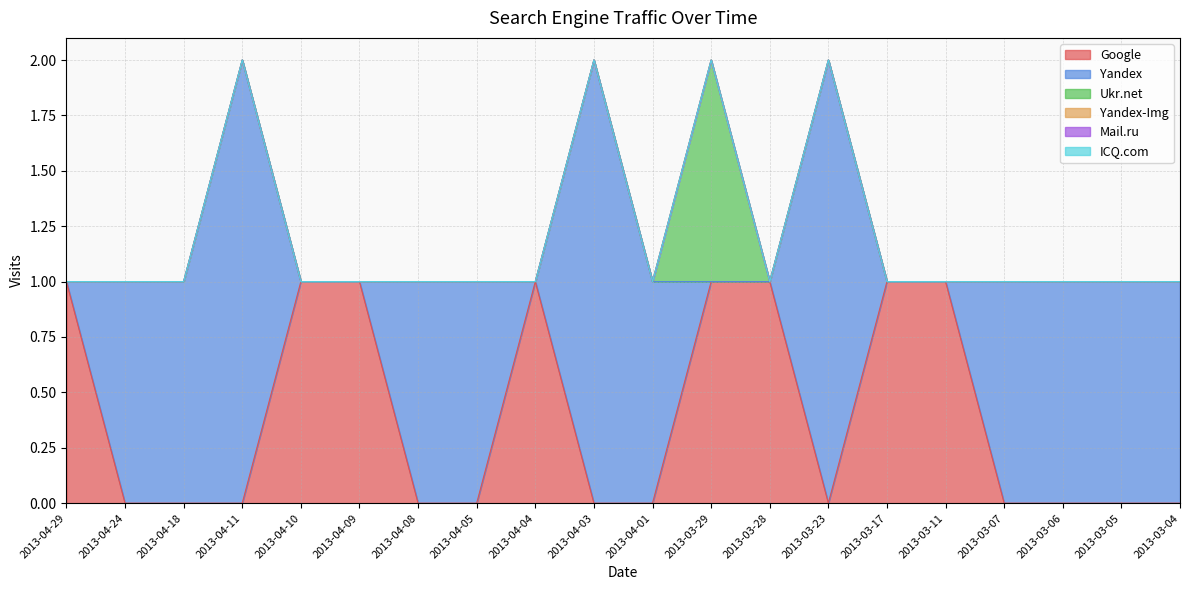

Reading right to left, list all the values displayed in this chart.

Google: 2013-03-04=0	2013-03-05=0	2013-03-06=0	2013-03-07=0	2013-03-11=1	2013-03-17=1	2013-03-23=0	2013-03-28=1	2013-03-29=1	2013-04-01=0	2013-04-03=0	2013-04-04=1	2013-04-05=0	2013-04-08=0	2013-04-09=1	2013-04-10=1	2013-04-11=0	2013-04-18=0	2013-04-24=0	2013-04-29=1
Yandex: 2013-03-04=1	2013-03-05=1	2013-03-06=1	2013-03-07=1	2013-03-11=0	2013-03-17=0	2013-03-23=2	2013-03-28=0	2013-03-29=0	2013-04-01=1	2013-04-03=2	2013-04-04=0	2013-04-05=1	2013-04-08=1	2013-04-09=0	2013-04-10=0	2013-04-11=2	2013-04-18=1	2013-04-24=1	2013-04-29=0
Ukr.net: 2013-03-04=0	2013-03-05=0	2013-03-06=0	2013-03-07=0	2013-03-11=0	2013-03-17=0	2013-03-23=0	2013-03-28=0	2013-03-29=1	2013-04-01=0	2013-04-03=0	2013-04-04=0	2013-04-05=0	2013-04-08=0	2013-04-09=0	2013-04-10=0	2013-04-11=0	2013-04-18=0	2013-04-24=0	2013-04-29=0
Yandex-Img: 2013-03-04=0	2013-03-05=0	2013-03-06=0	2013-03-07=0	2013-03-11=0	2013-03-17=0	2013-03-23=0	2013-03-28=0	2013-03-29=0	2013-04-01=0	2013-04-03=0	2013-04-04=0	2013-04-05=0	2013-04-08=0	2013-04-09=0	2013-04-10=0	2013-04-11=0	2013-04-18=0	2013-04-24=0	2013-04-29=0
Mail.ru: 2013-03-04=0	2013-03-05=0	2013-03-06=0	2013-03-07=0	2013-03-11=0	2013-03-17=0	2013-03-23=0	2013-03-28=0	2013-03-29=0	2013-04-01=0	2013-04-03=0	2013-04-04=0	2013-04-05=0	2013-04-08=0	2013-04-09=0	2013-04-10=0	2013-04-11=0	2013-04-18=0	2013-04-24=0	2013-04-29=0
ICQ.com: 2013-03-04=0	2013-03-05=0	2013-03-06=0	2013-03-07=0	2013-03-11=0	2013-03-17=0	2013-03-23=0	2013-03-28=0	2013-03-29=0	2013-04-01=0	2013-04-03=0	2013-04-04=0	2013-04-05=0	2013-04-08=0	2013-04-09=0	2013-04-10=0	2013-04-11=0	2013-04-18=0	2013-04-24=0	2013-04-29=0